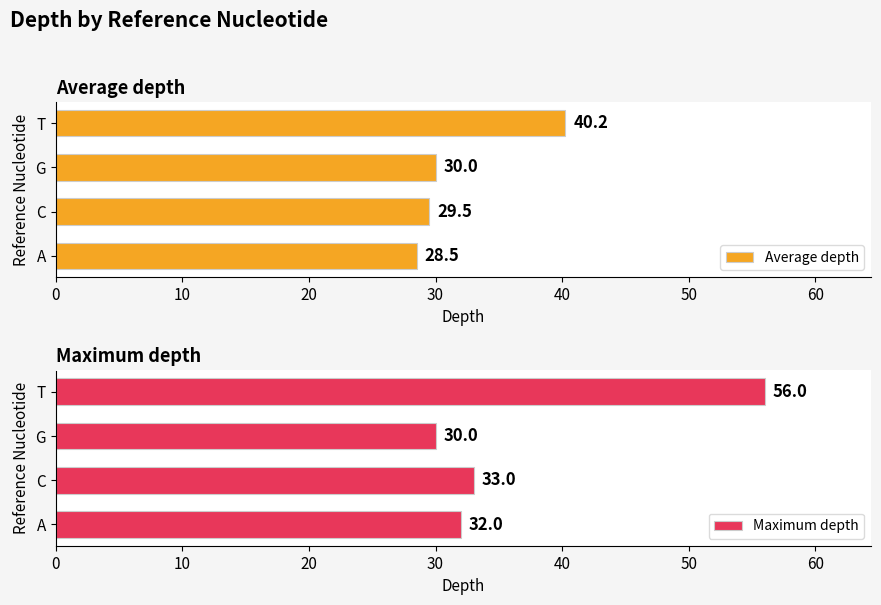

How many categories are shown in the chart?

4